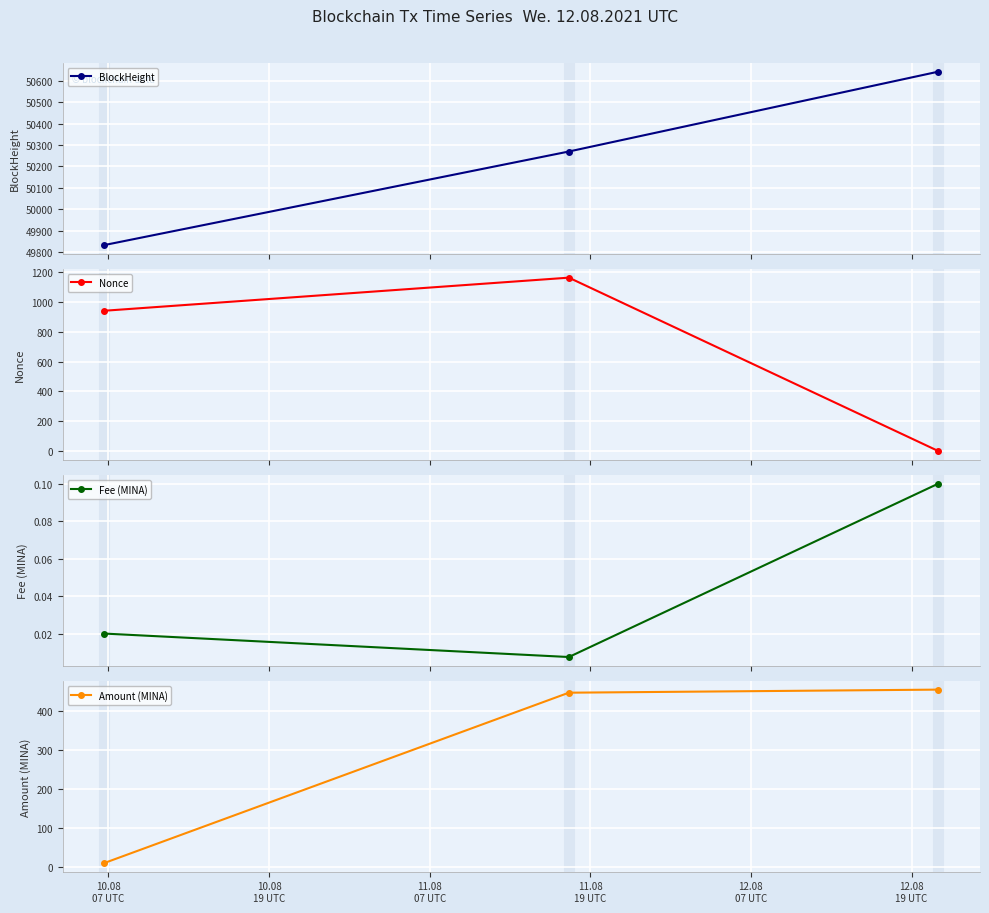

What is the value of the Amount (MINA) point at the 2nd from the left?

447.1